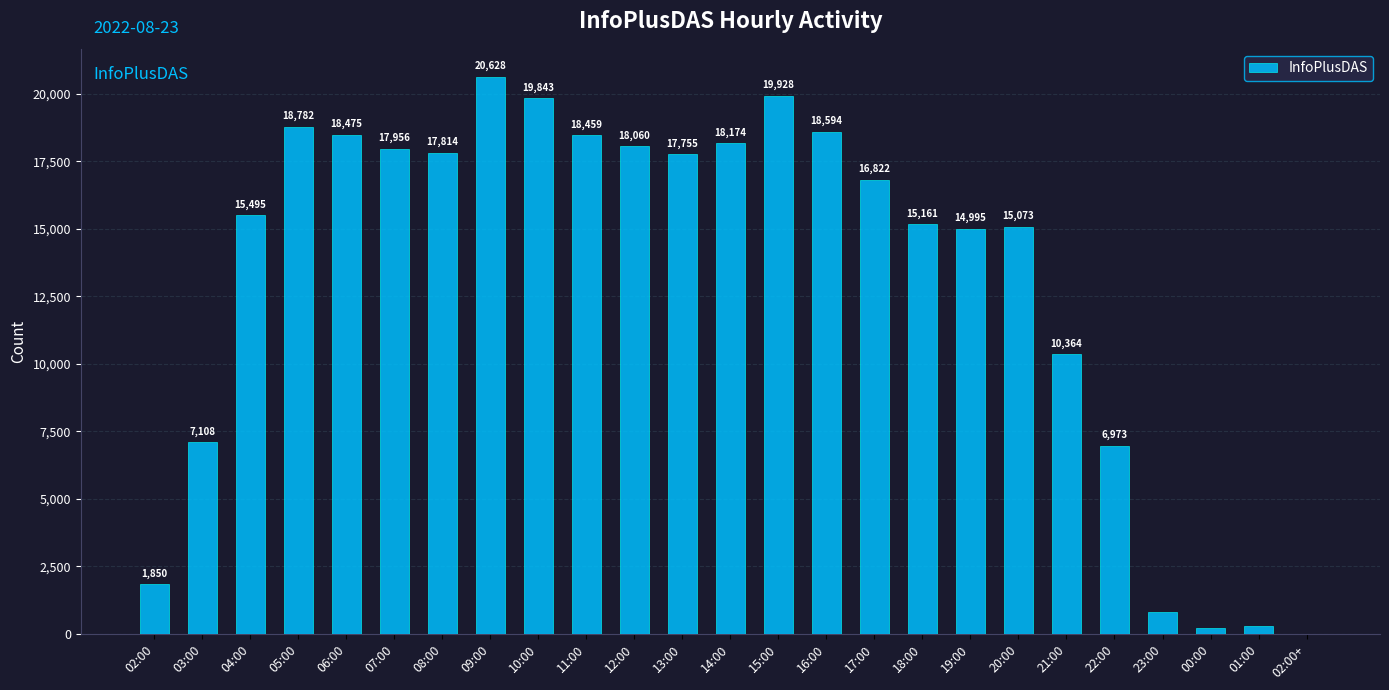

At which label does the data first exceed 16822?

05:00